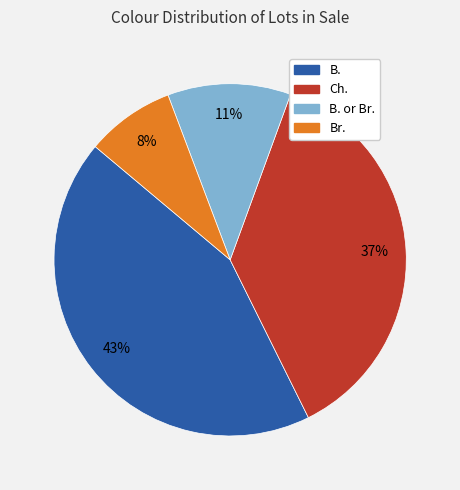

How many slices are in this pie chart?

4